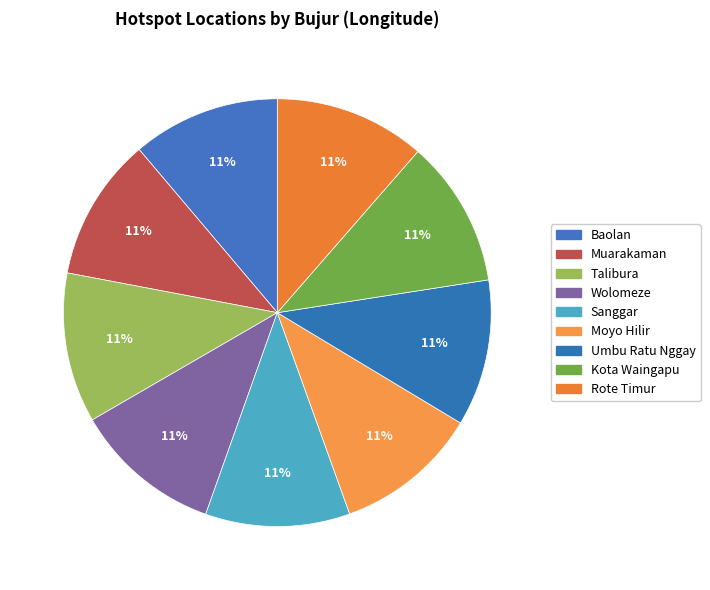

How many slices are in this pie chart?

9